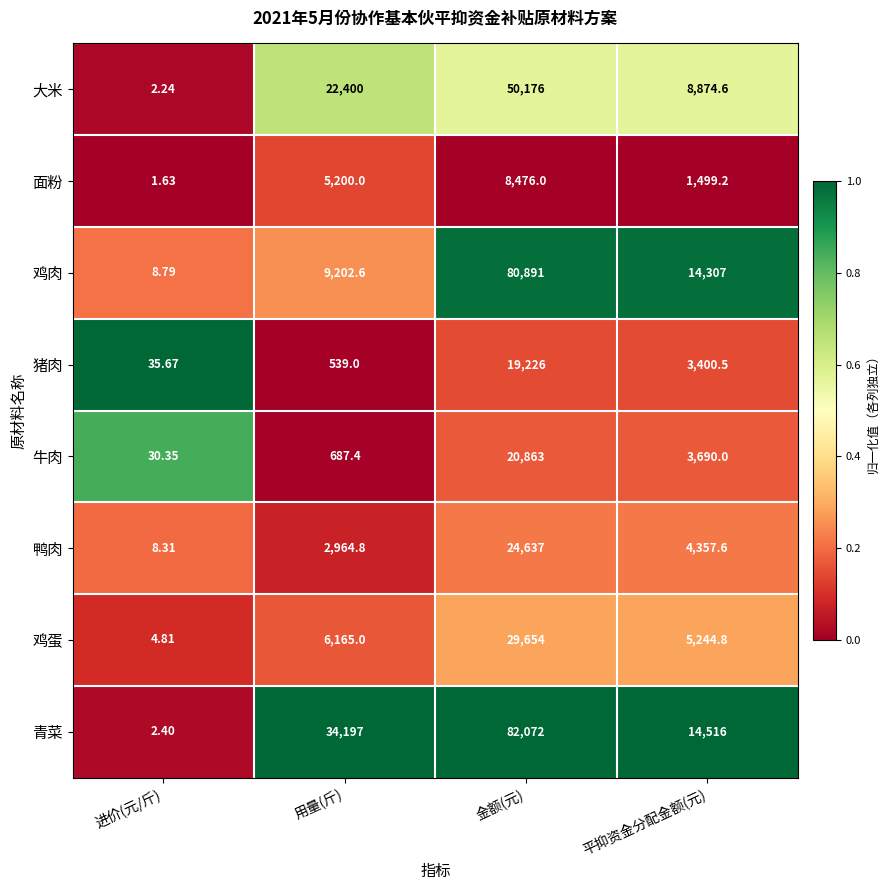

Which series has the widest spread of values?

青菜